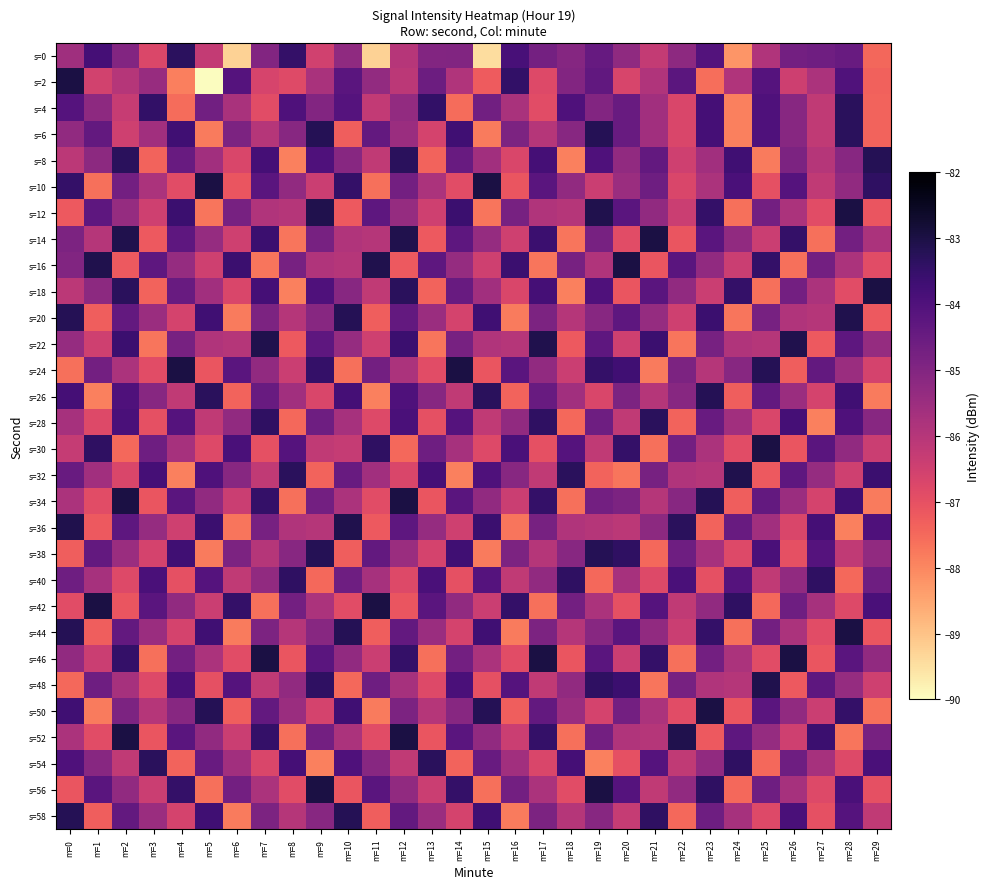

Which series has the largest range (max minus min)?

s=2